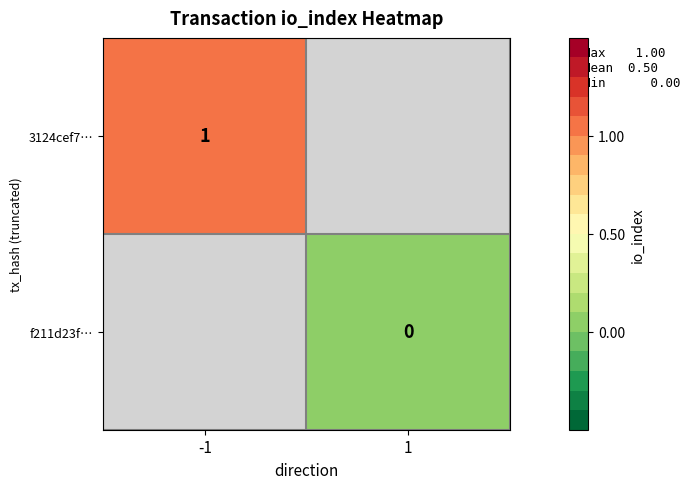

The value of 3124cef7… at -1 is 1. True or false?

True